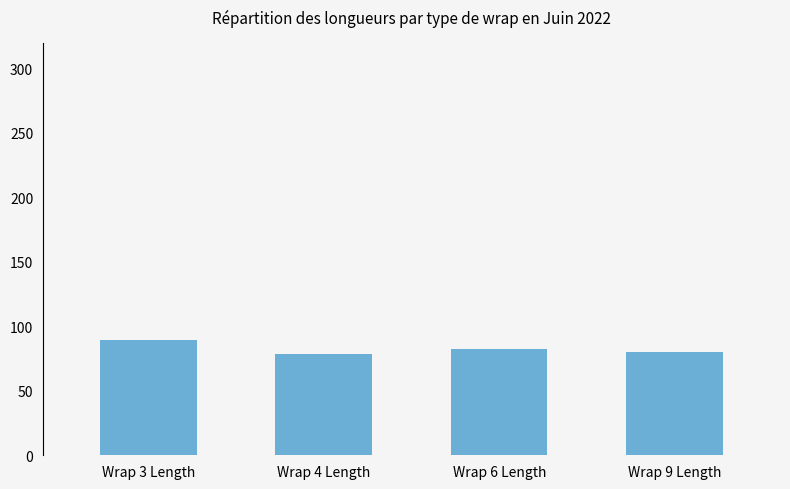

True or false: the data shows 82.6 at Wrap 6 Length.

True